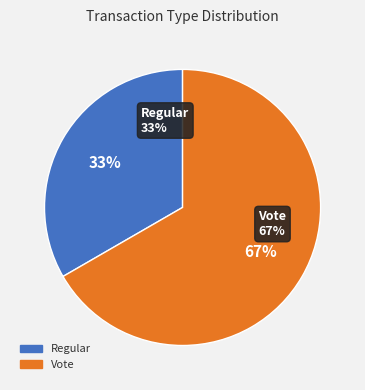

Do Regular and Vote together represent more than half of the pie?

Yes